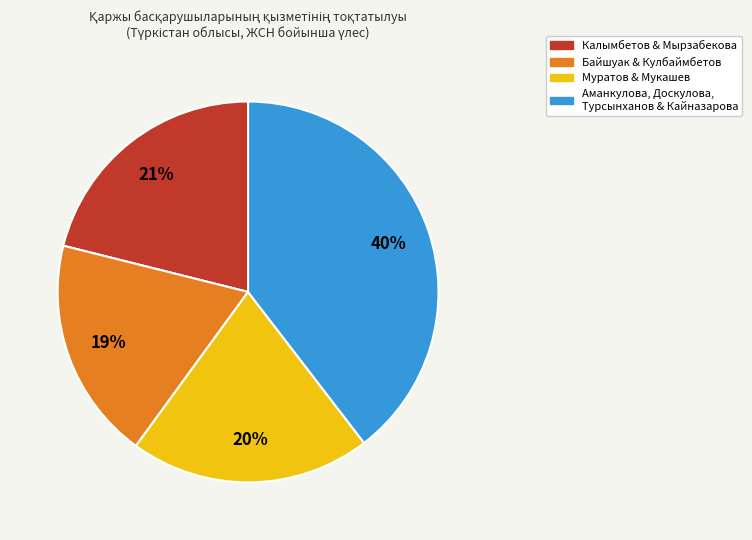

Is there a majority slice in this chart?

No